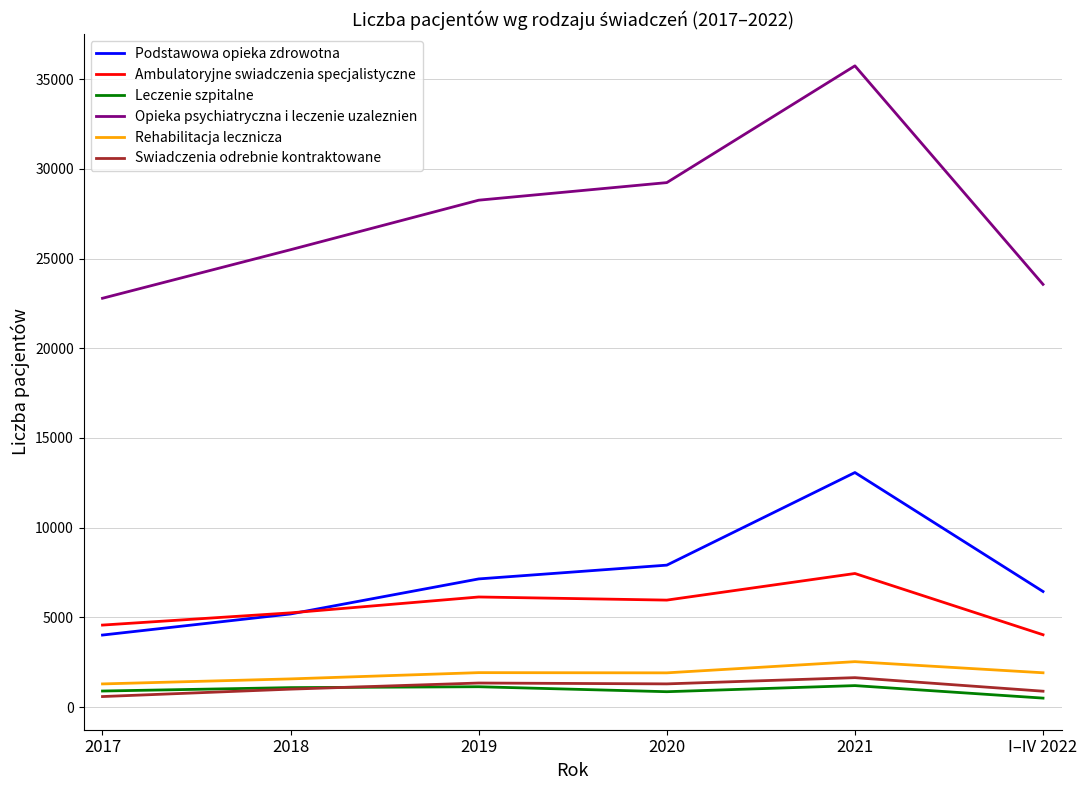

Which series has the largest total across all categories?

Opieka psychiatryczna i leczenie uzaleznien